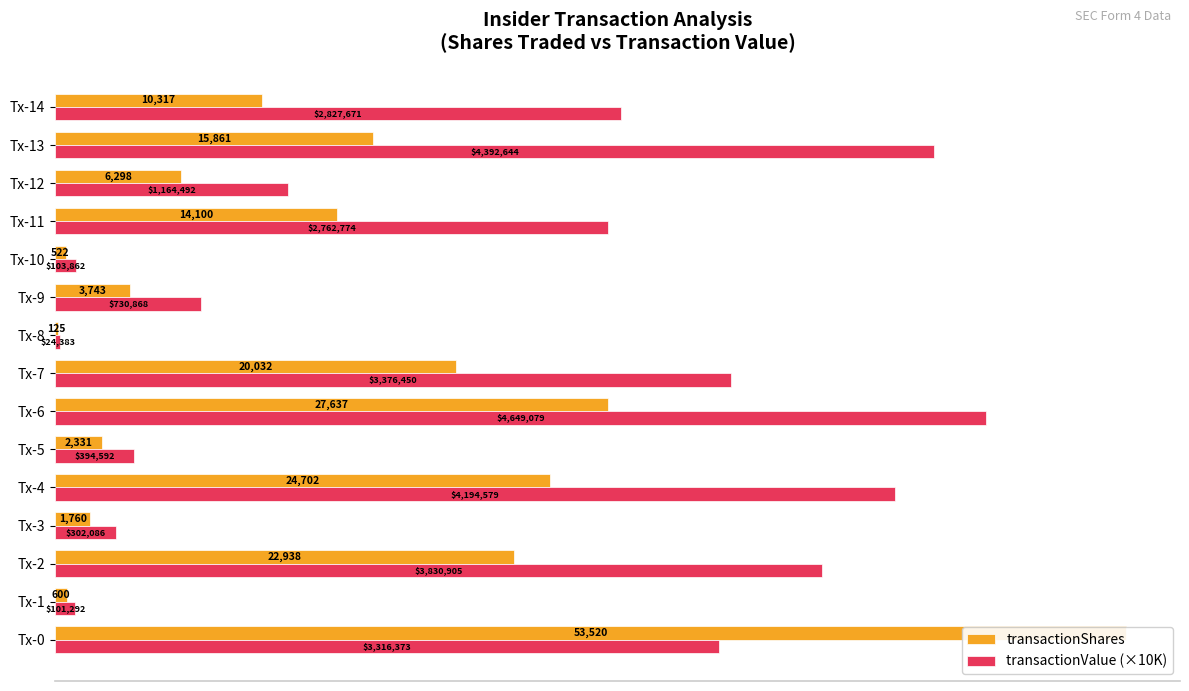

Rank the series at Tx-1 from highest to lowest value.

transactionValue (×10K), transactionShares